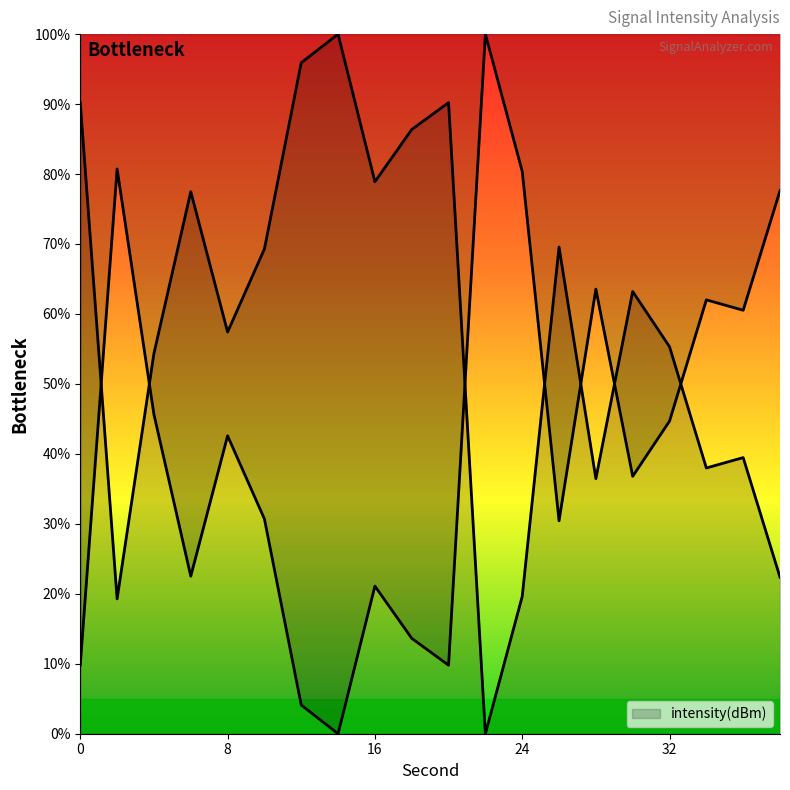

How many points are higher than both their immediate neighbors (excluding endpoints)?

6